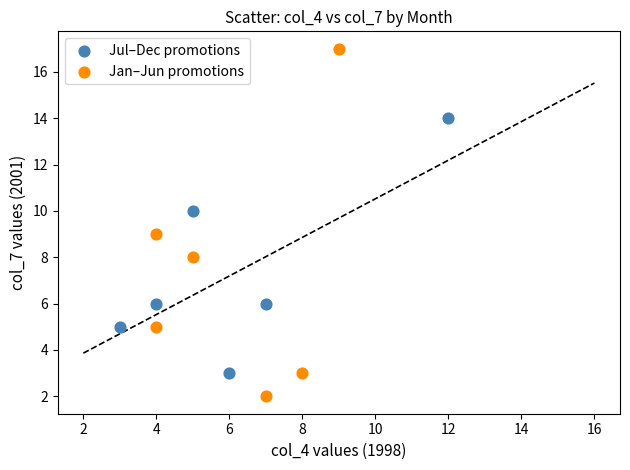

Which series has the widest spread of Y values?

Jan–Jun promotions